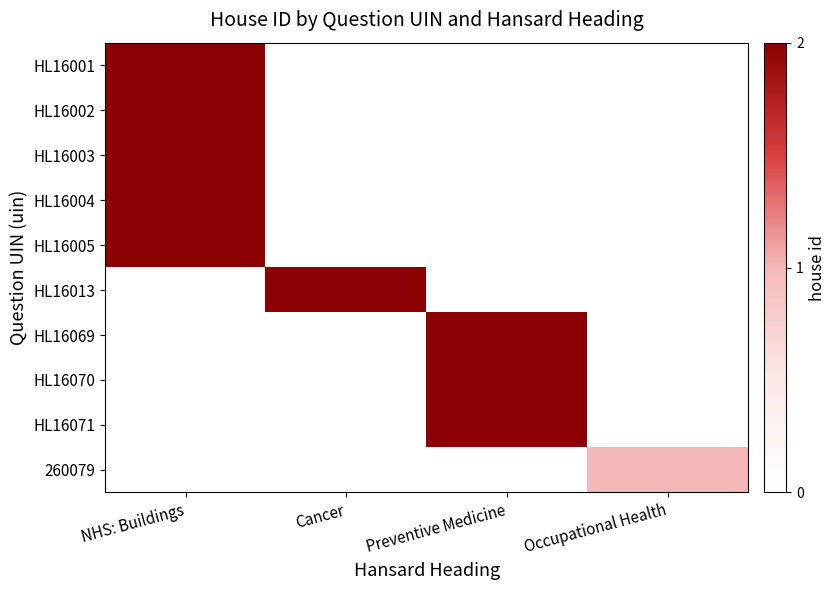

How many series are shown in this chart?

10